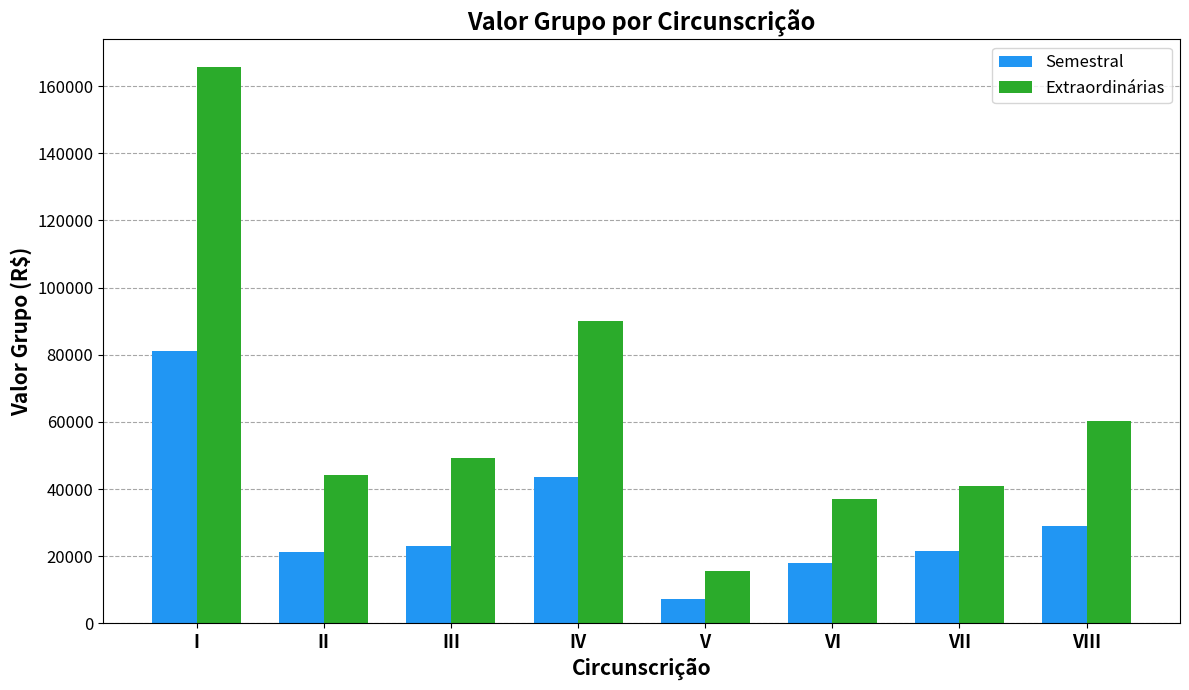

At V, list the series in order from smallest to largest.

Semestral, Extraordinárias